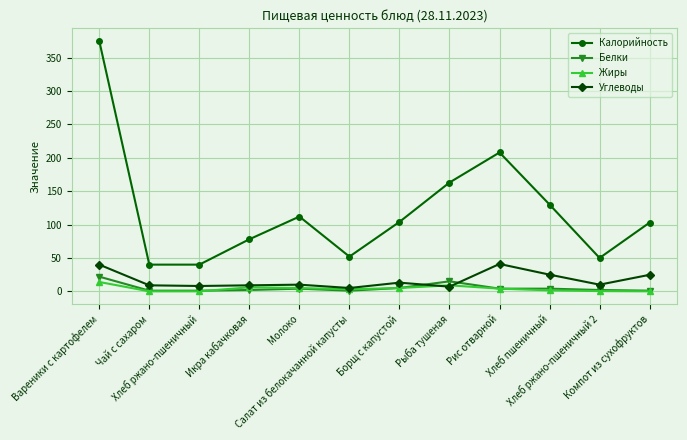

Between Вареники с картофелем and Молоко, which series saw the biggest shift?

Калорийность